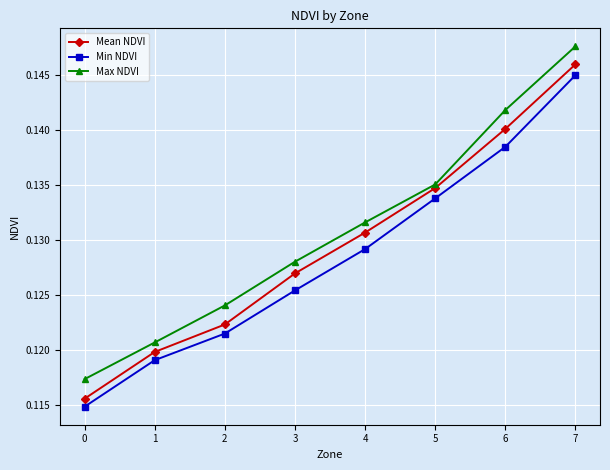

Which category has the highest value across all series?

7